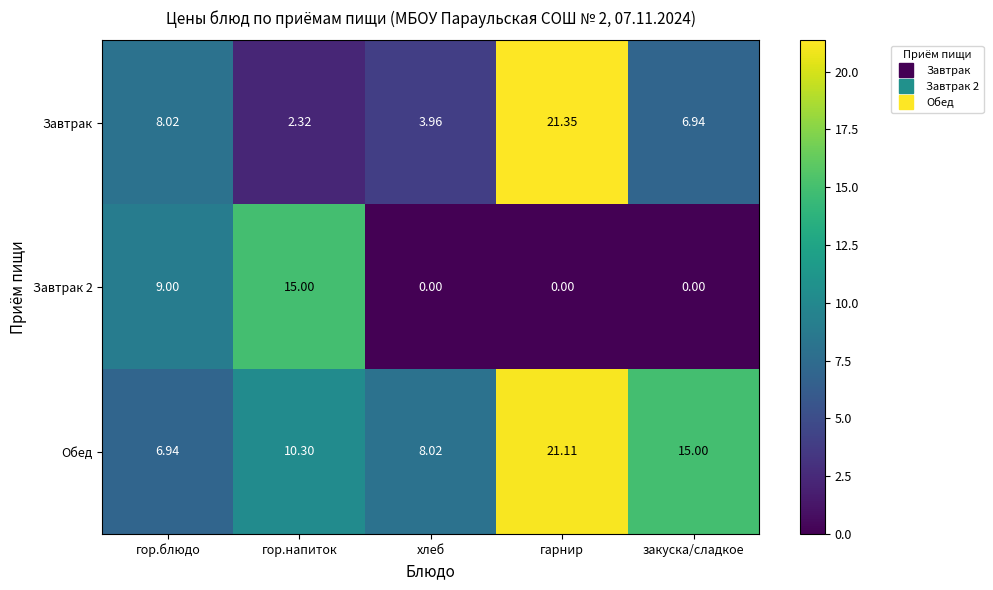

What is the maximum value shown in the chart?

21.4